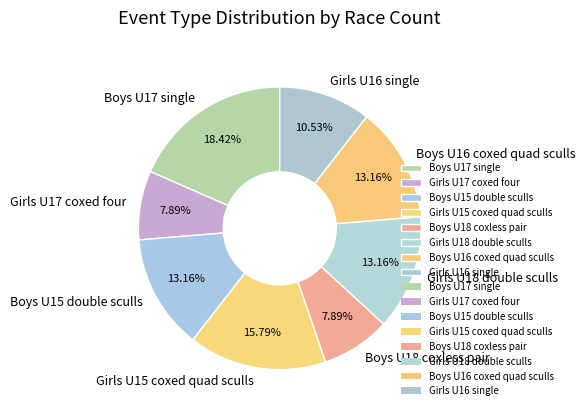

What is the ratio of the value at Girls U17 coxed four to the value at Girls U18 double sculls?

0.6